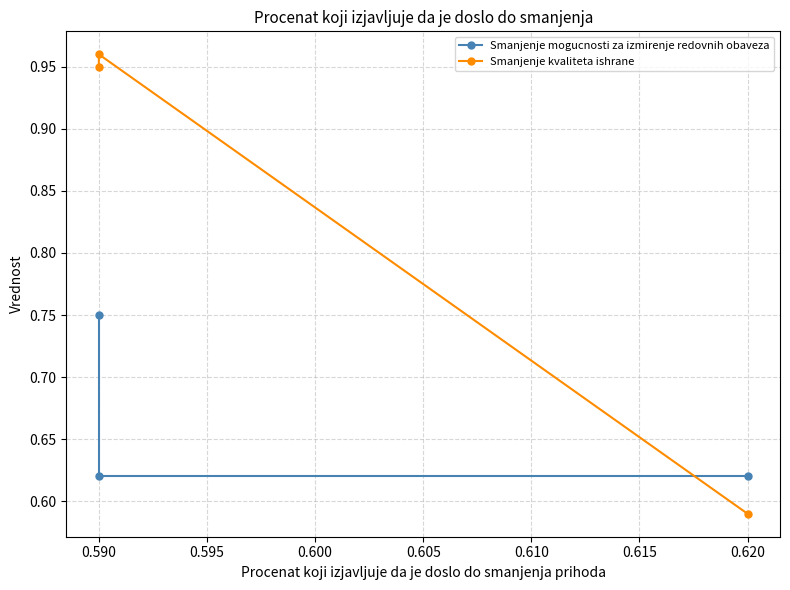

Reading right to left, extract all data points from this chart.

Smanjenje mogucnosti za izmirenje redovnih obaveza: 0.8	0.6	0.6
Smanjenje kvaliteta ishrane: 0.9	1.0	0.6